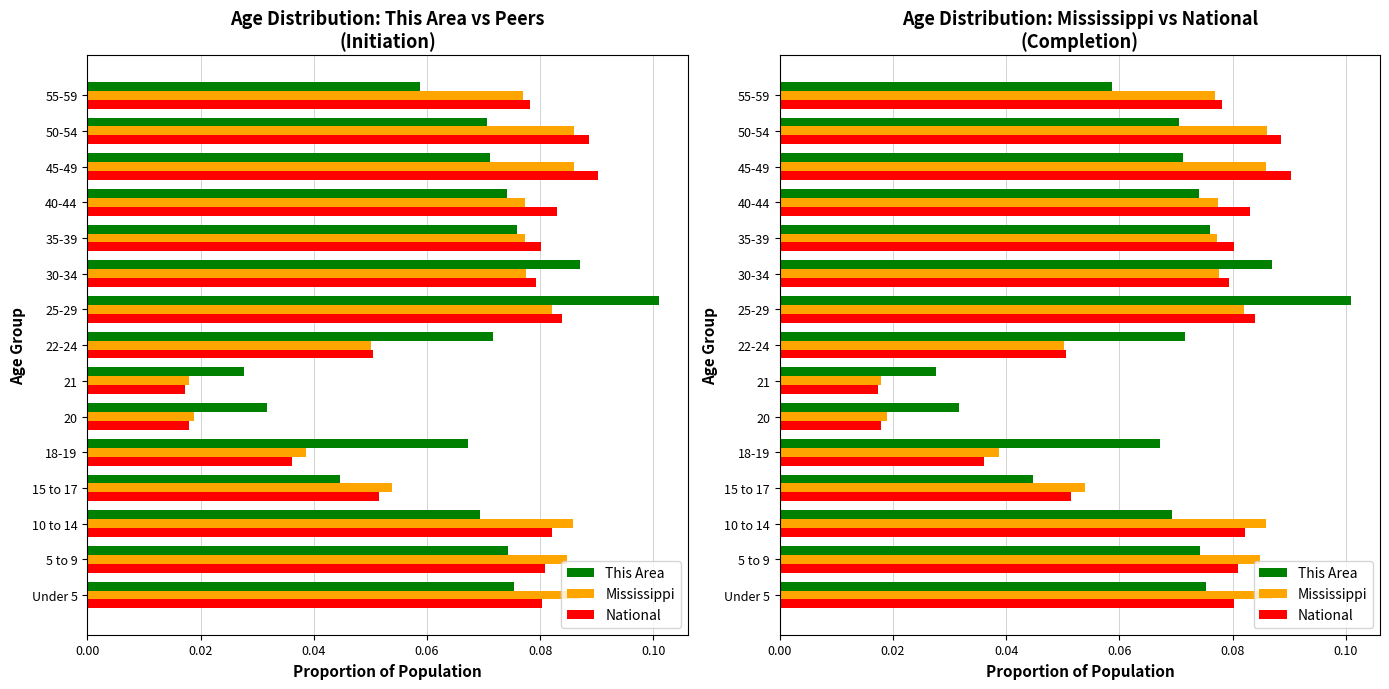

What are all the series names shown in the legend?

This Area, Mississippi, National